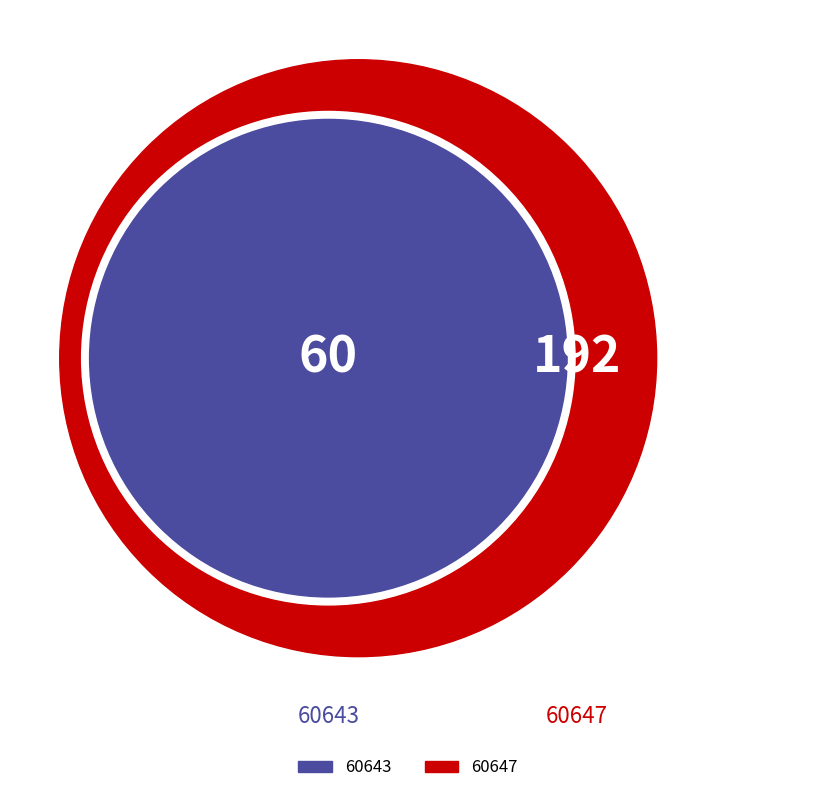

To the nearest percent, what is the difference between the largest and smallest slice percentages?

52%